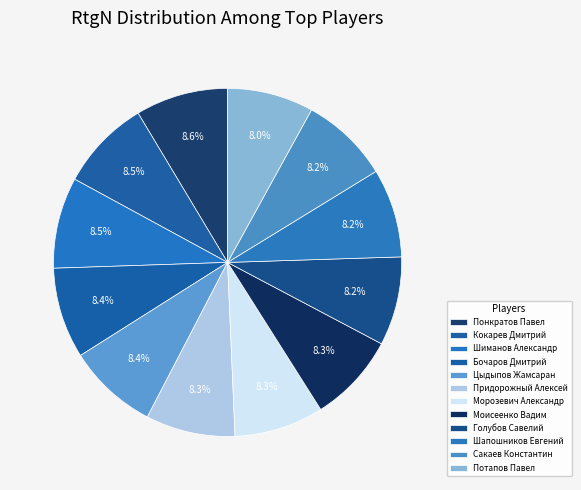

What is the total percentage of Шиманов Александр and Кокарев Дмитрий?

16.9%